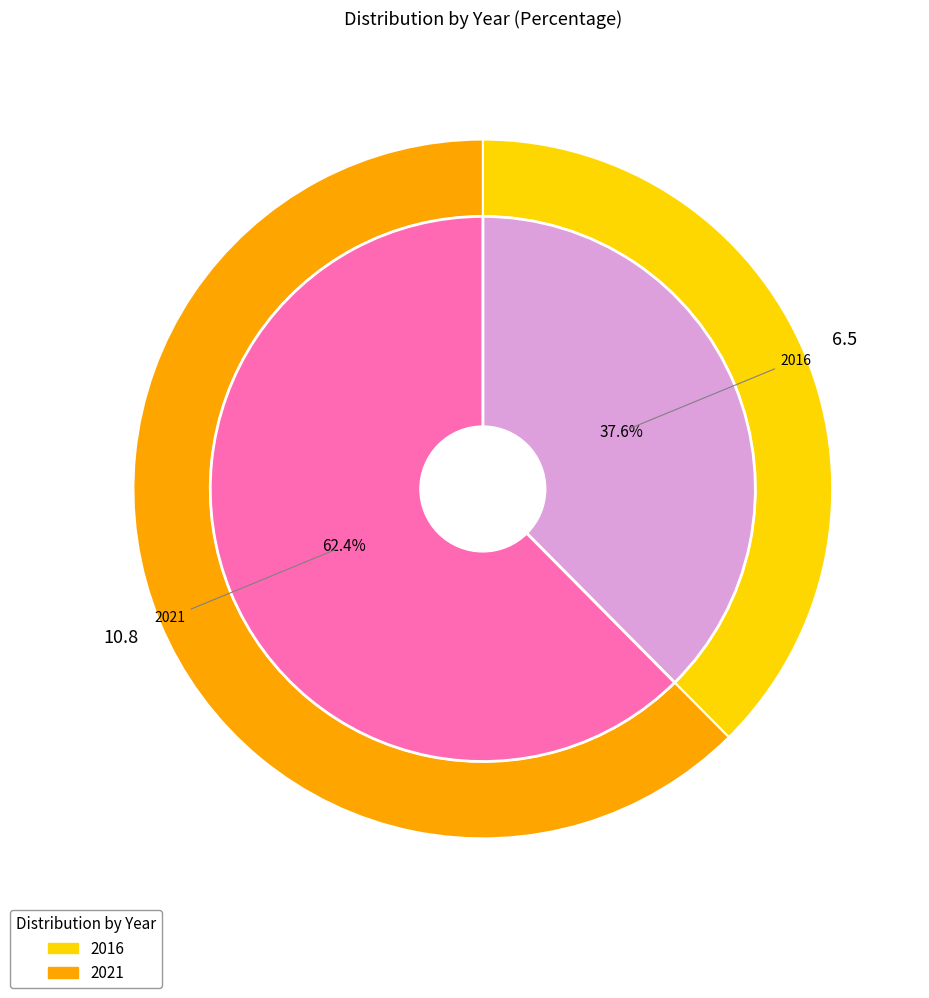

What percentage is NOT represented by 2021?

37.6%